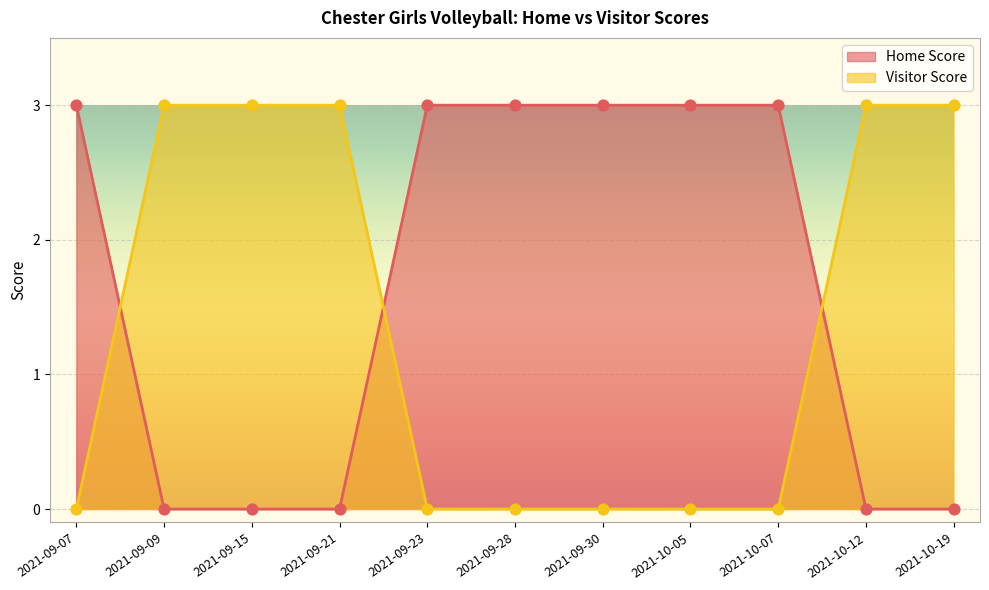

At which category is the sum across all series the highest?

2021-09-07